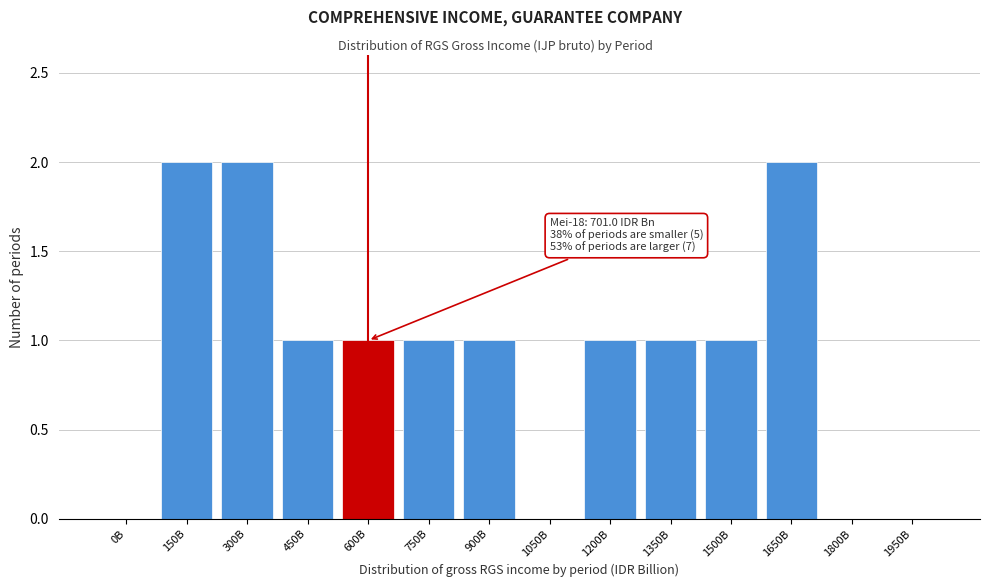

Reading left to right, transcribe all the data shown in this chart.

0B=0	150B=2	300B=2	450B=1	600B=1	750B=1	900B=1	1050B=0	1200B=1	1350B=1	1500B=1	1650B=2	1800B=0	1950B=0